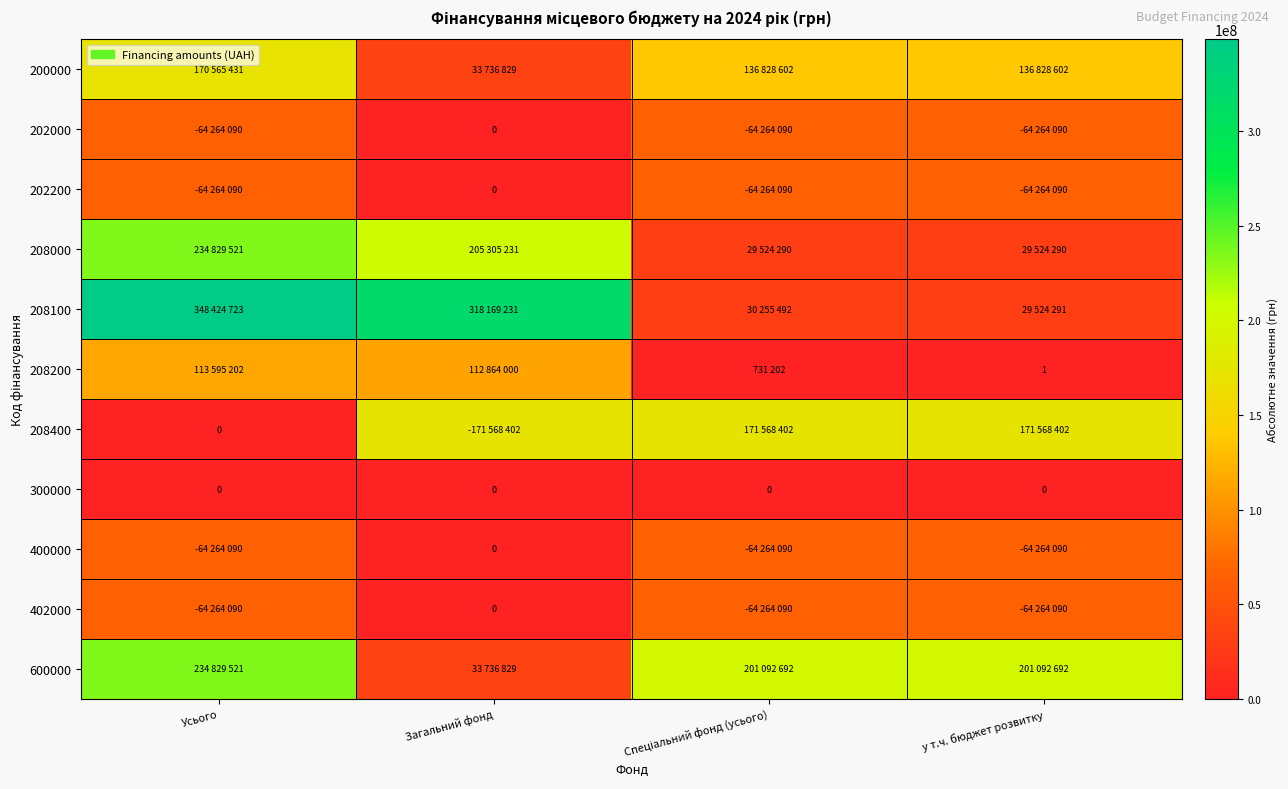

Is it true that 202200 equals 64264090 at у т.ч. бюджет розвитку?

True